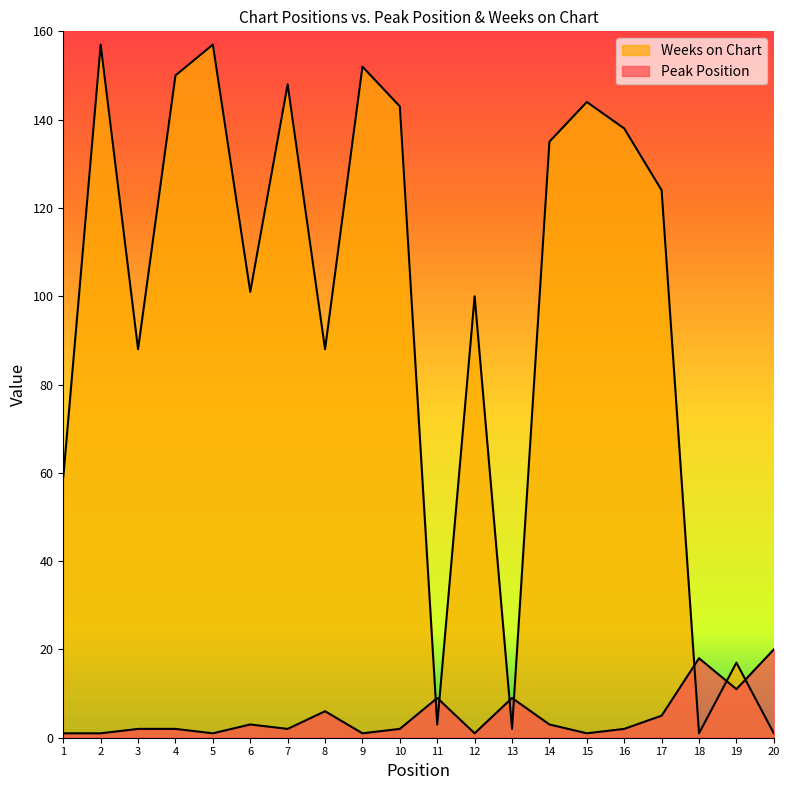

How many lines are shown in the chart?

2